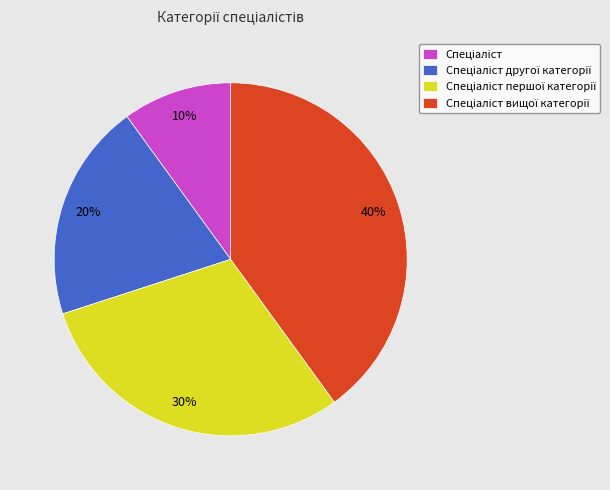

Is there any slice that represents more than half of the pie?

No